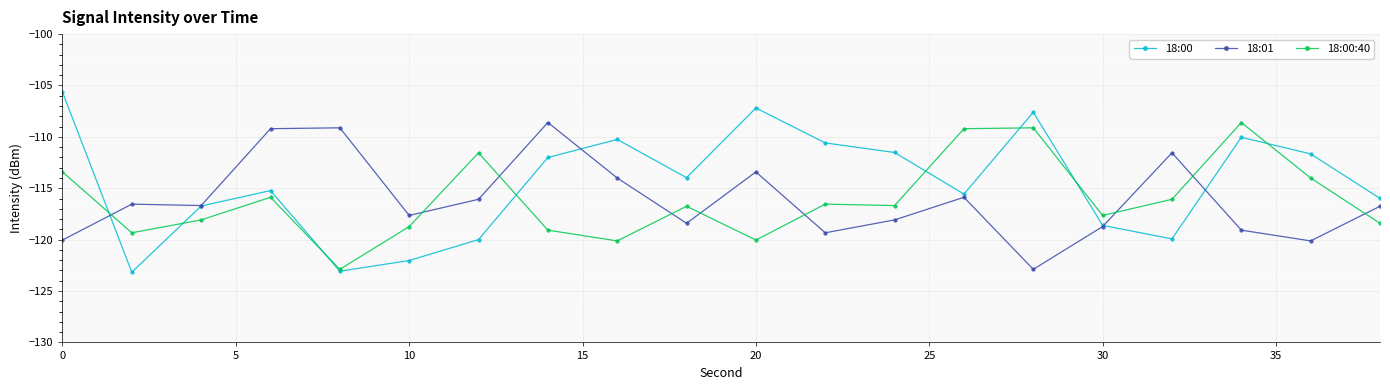

Which series has the largest total across all categories?

18:00